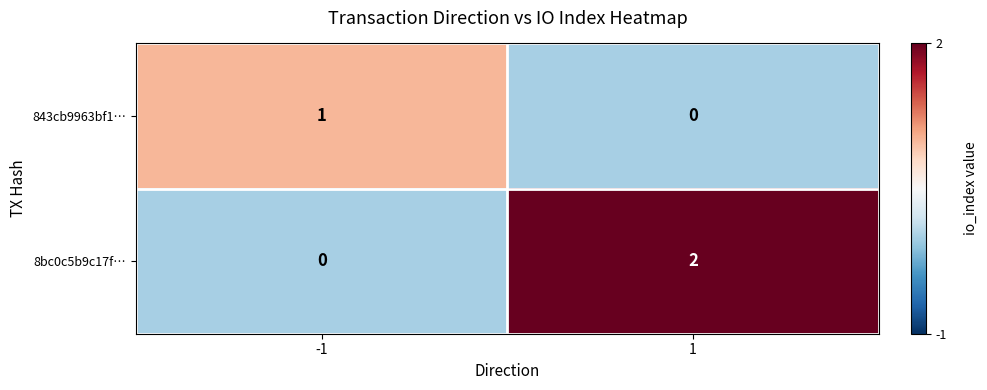

What is the total value across all series at -1?

1